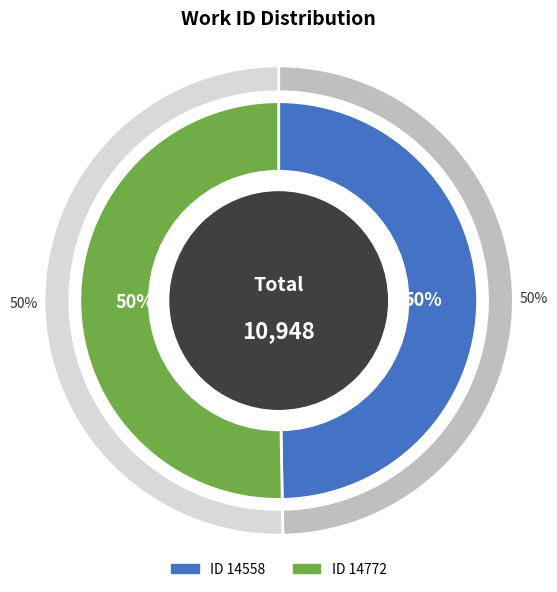

What percentage is the 14772 slice, to the nearest percent?

50%